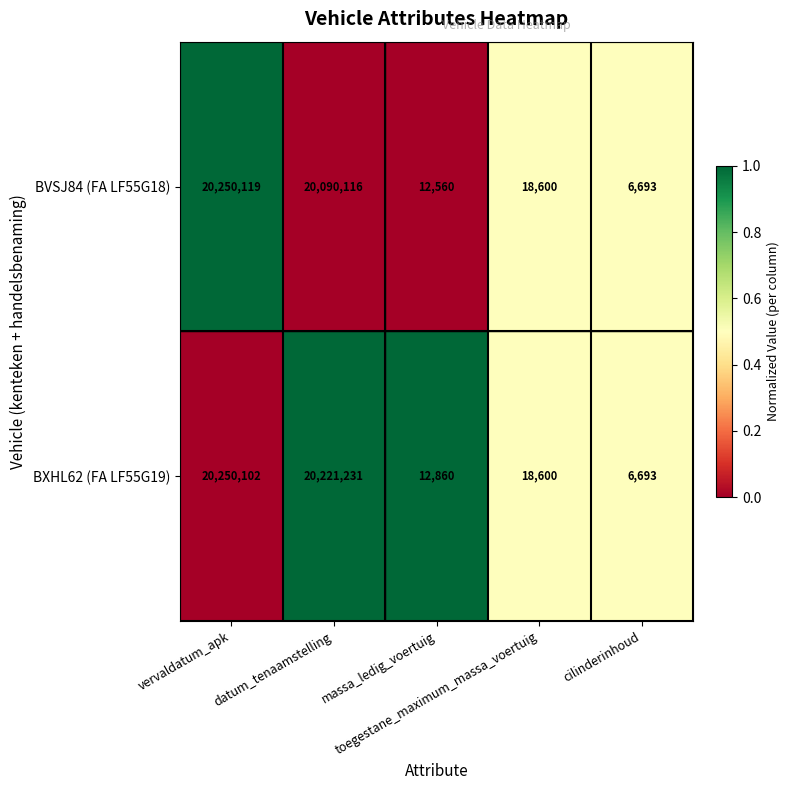

Rank the series by their average value, from highest to lowest.

BXHL62 (FA LF55G19), BVSJ84 (FA LF55G18)